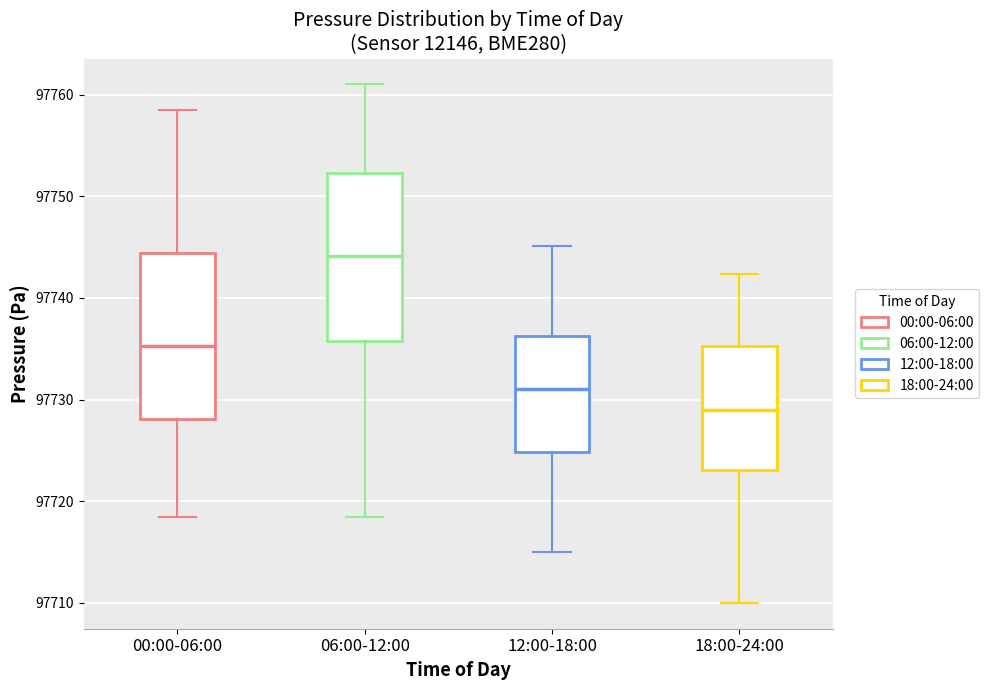

Reading left to right, read every box against the y-axis: the position of its median line, the range the box covers, and the ends of its whiskers. The values are not printed on the chart, so give them approximately, as read against the axis.

00:00-06:00: median 97735, box 97728 to 97744, whiskers 97718 to 97758
06:00-12:00: median 97744, box 97736 to 97752, whiskers 97718 to 97761
12:00-18:00: median 97731, box 97725 to 97736, whiskers 97715 to 97745
18:00-24:00: median 97729, box 97723 to 97735, whiskers 97710 to 97742